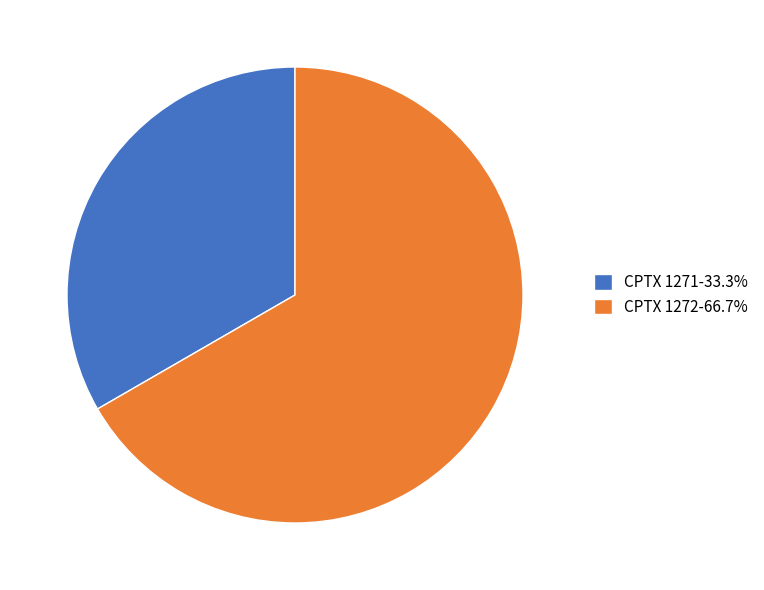

Which category has the smallest portion of the pie?

CPTX 1271